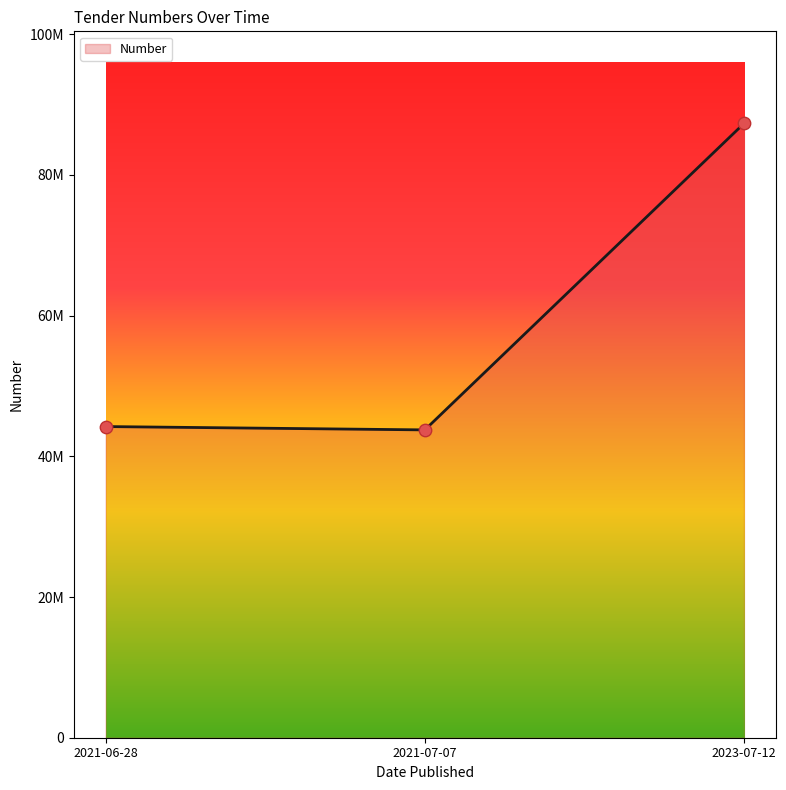

Which has a higher value, 2023-07-12 or 2021-07-07?

2023-07-12